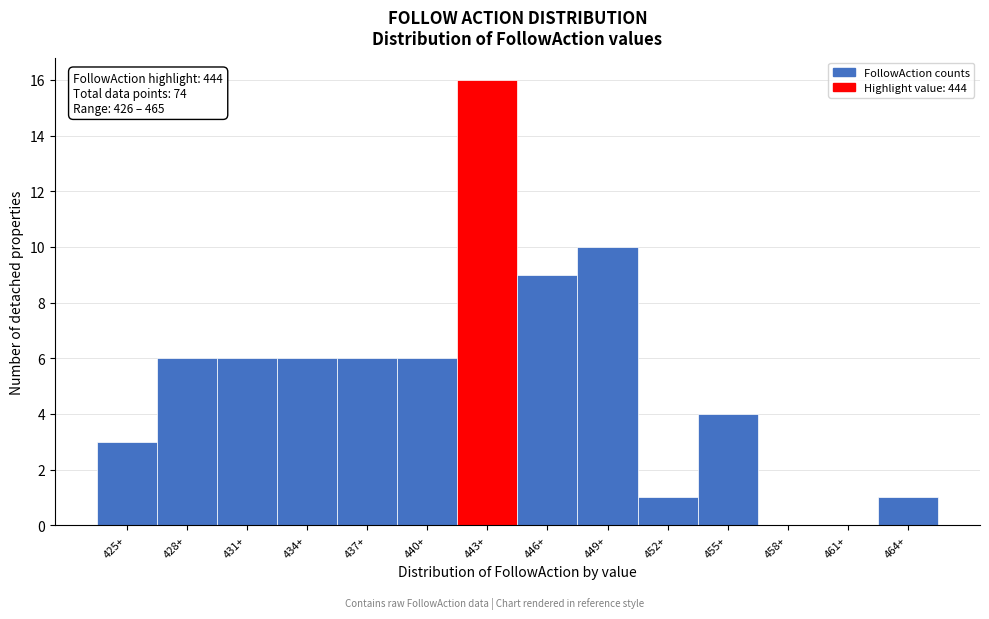

Reading left to right, transcribe all the data shown in this chart.

425+=3	428+=6	431+=6	434+=6	437+=6	440+=6	443+=16	446+=9	449+=10	452+=1	455+=4	458+=0	461+=0	464+=1